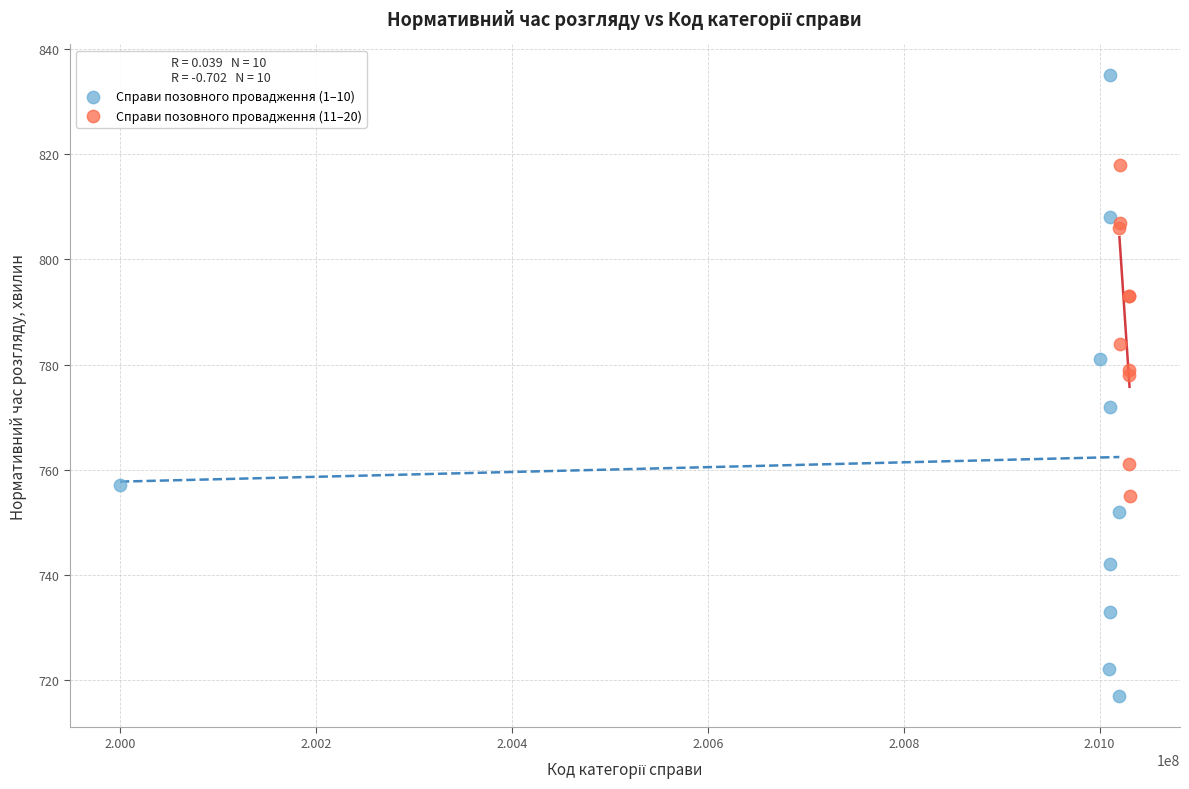

Which series has the widest spread of Y values?

Справи позовного провадження (1–10)